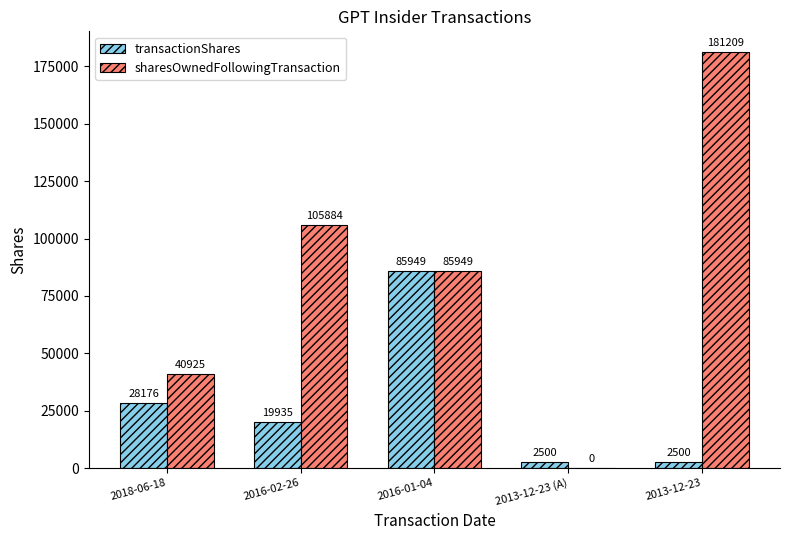

Where is sharesOwnedFollowingTransaction nearest to the value 90604?

2016-01-04